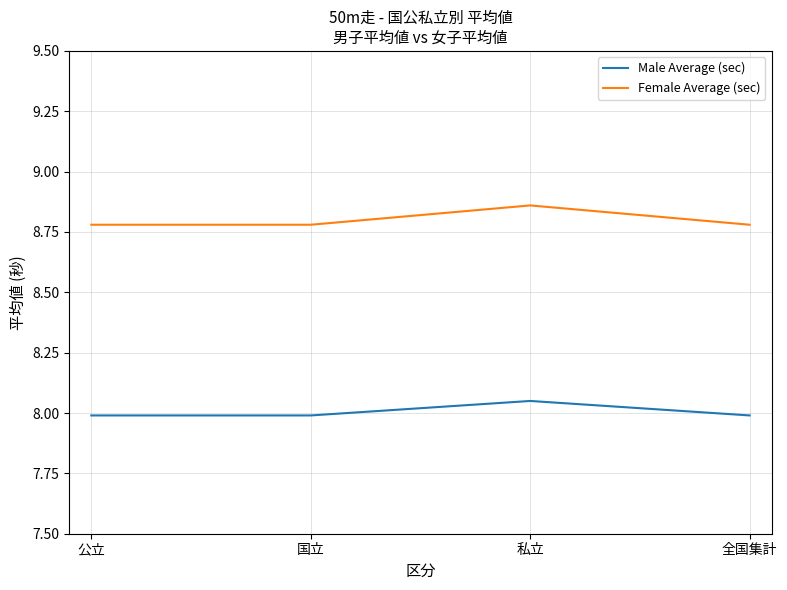

The Male Average (sec) series shows 12.3 at 全国集計. True or false?

False